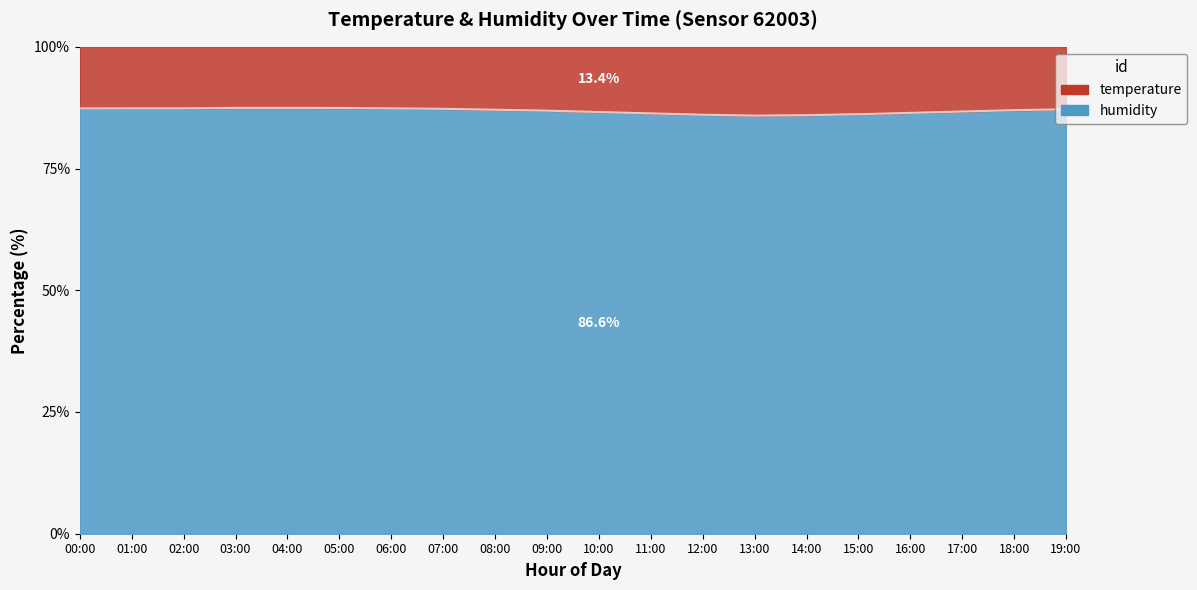

Rank the categories by value from highest to lowest.

03:00, 04:00, 05:00, 02:00, 01:00, 06:00, 00:00, 07:00, 19:00, 08:00, 18:00, 09:00, 17:00, 10:00, 16:00, 11:00, 15:00, 12:00, 14:00, 13:00